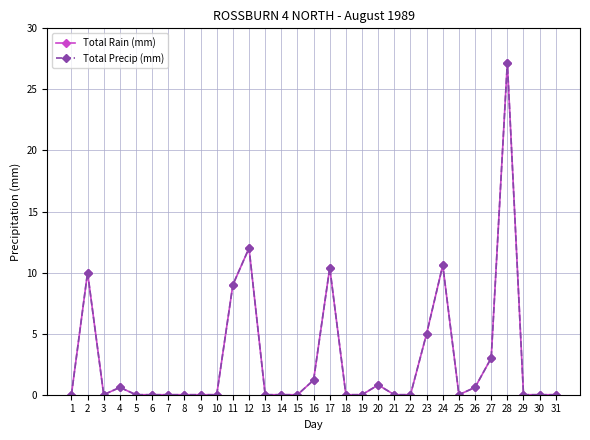

At which category is the sum across all series the highest?

28